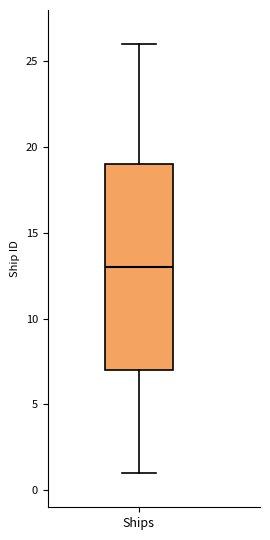

Transcribe this box plot: give where the median line is, the range the box spans, and where the two whiskers end, as read against the y-axis. The values are not printed on the chart, so give them approximately, as read against the axis.

median 13, box 7 to 19, whiskers 1 to 26